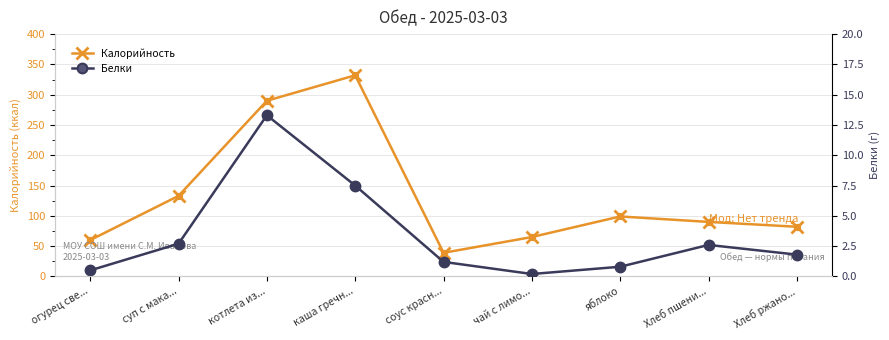

Is the value of Калорийность at Хлеб ржано... greater than the value of Белки at огурец све...?

Yes